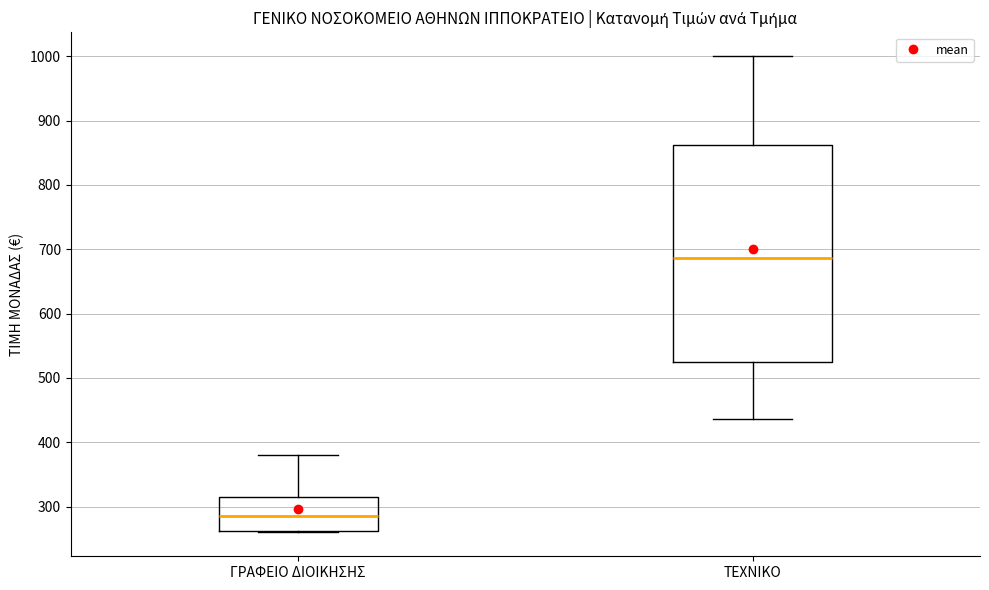

Reading left to right, read every box against the y-axis: the position of its median line, the range the box covers, and the ends of its whiskers. The values are not printed on the chart, so give them approximately, as read against the axis.

ΓΡΑΦΕΙΟ ΔΙΟΙΚΗΣΗΣ: median 290, box 260 to 320, whiskers 260 to 380
ΤΕΧΝΙΚΟ: median 690, box 530 to 860, whiskers 440 to 1000